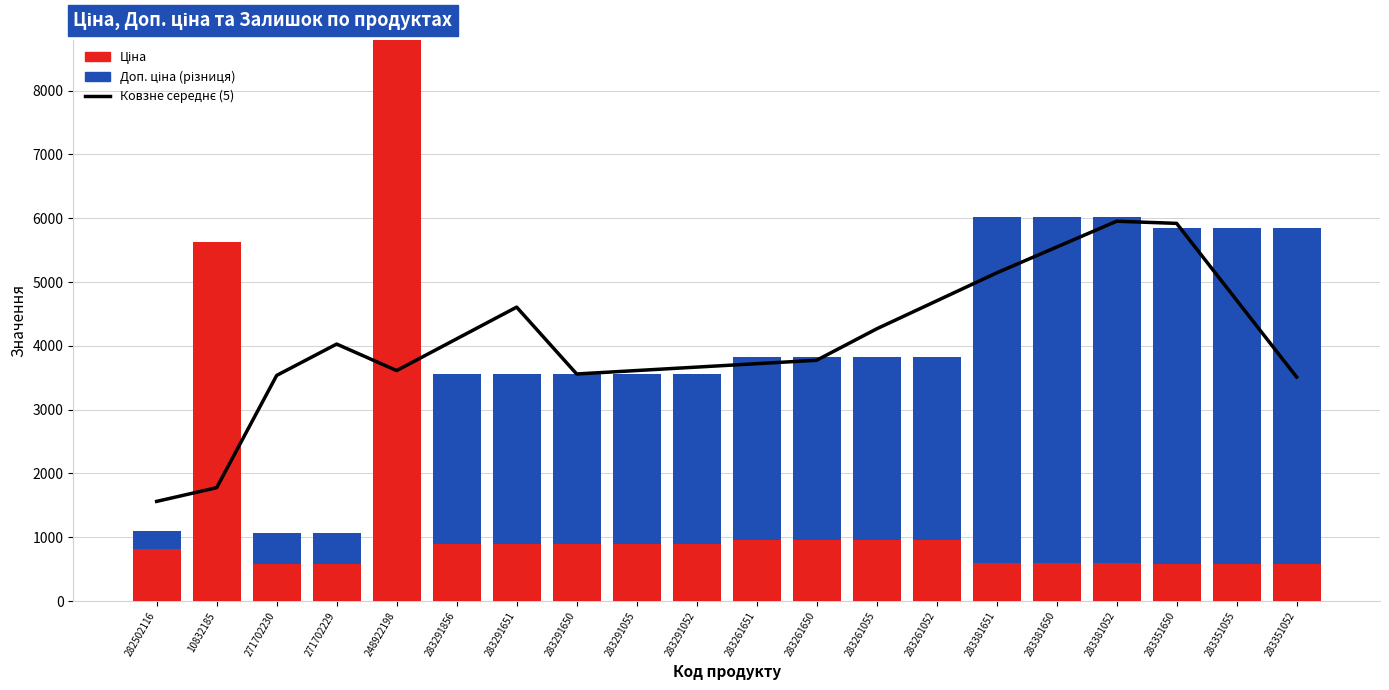

What value does the Доп. ціна (різниця) series have at 283291052?

2669.8